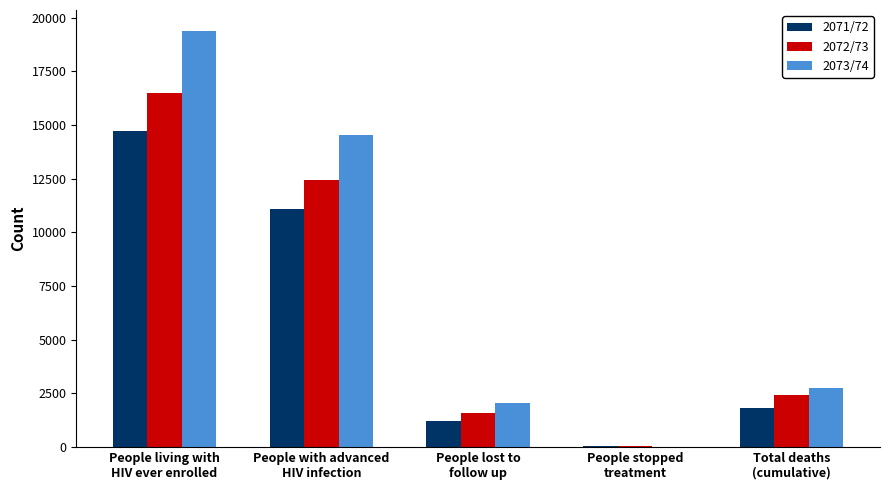

The 2071/72 series shows 30 at People stopped
treatment. True or false?

True